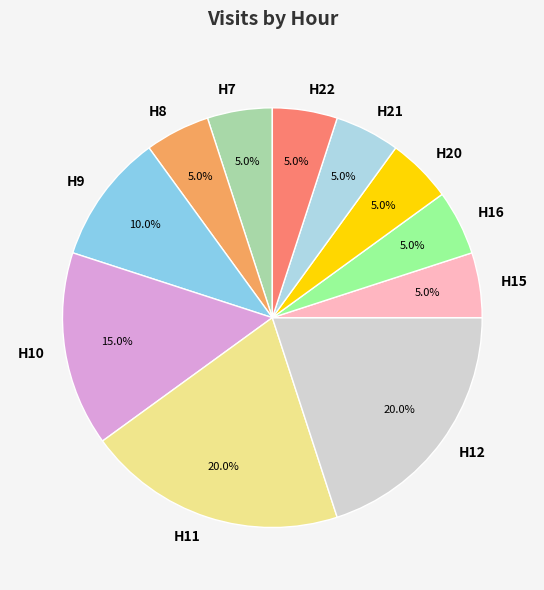

Approximately how many times larger is the value at H22 compared to H20?

1.0